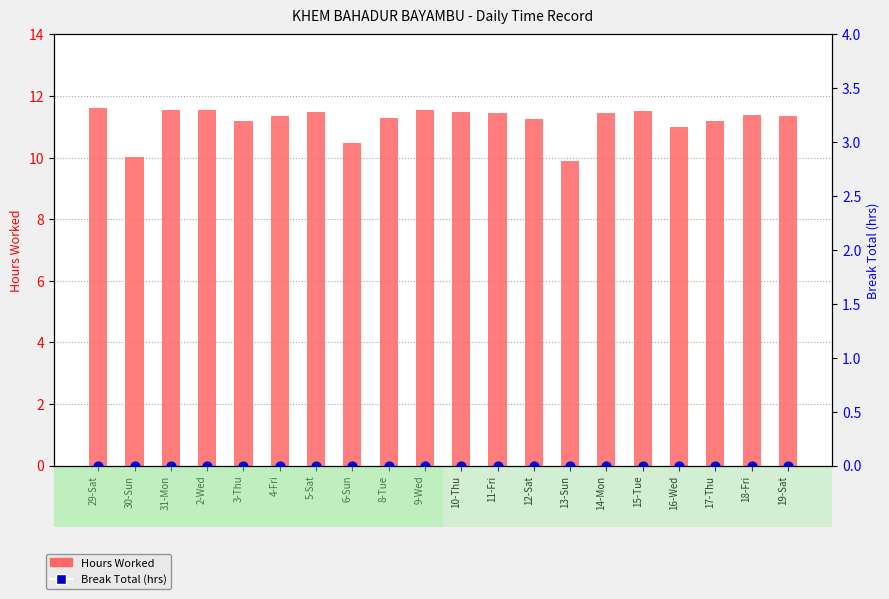

At how many categories does at least one series exceed 2?

20